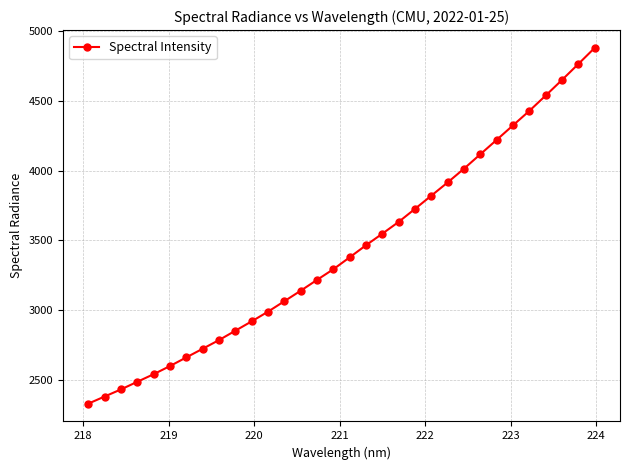

What is the minimum value shown in the chart?

2328.2